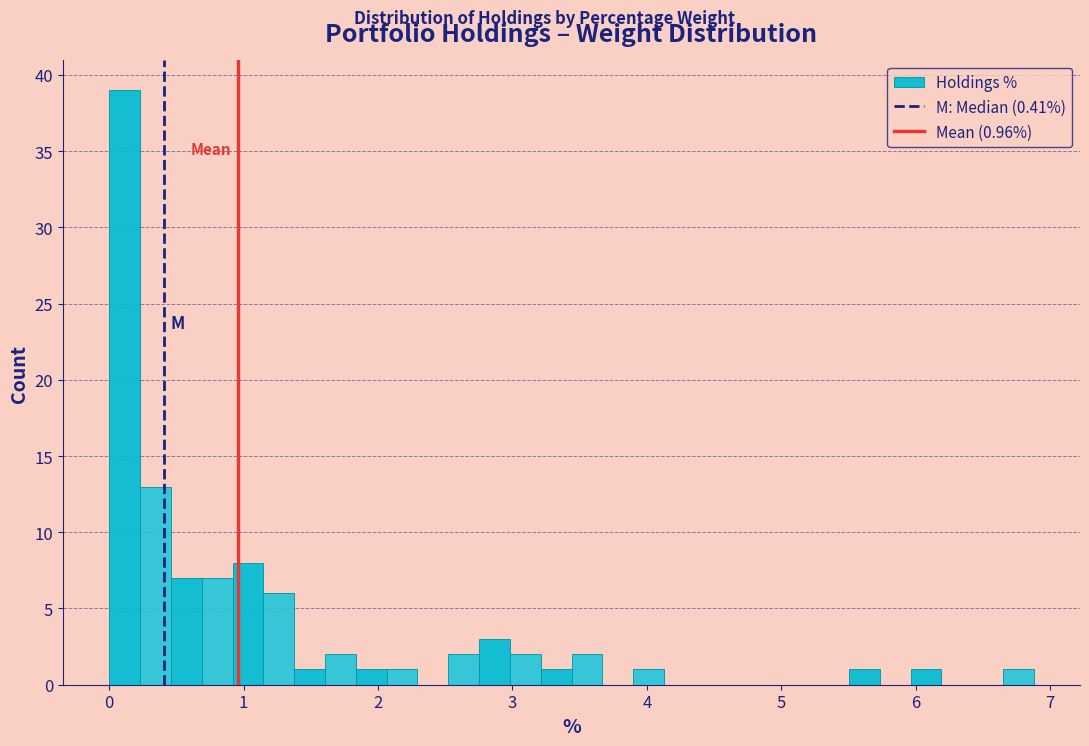

Read against the x-axis, roughly where is the centre of the tallest bar?

0.1